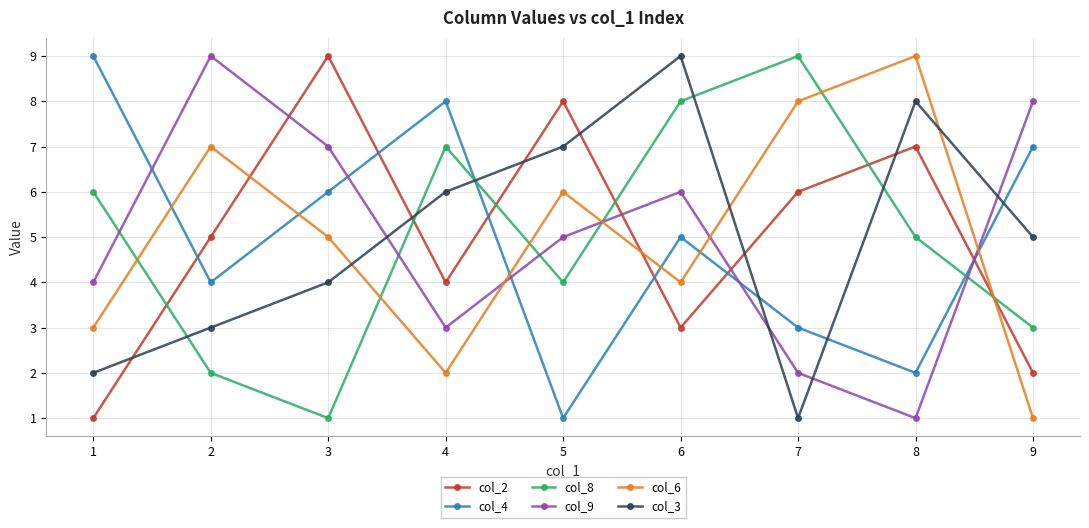

At which category does col_8 reach its first local valley?

3